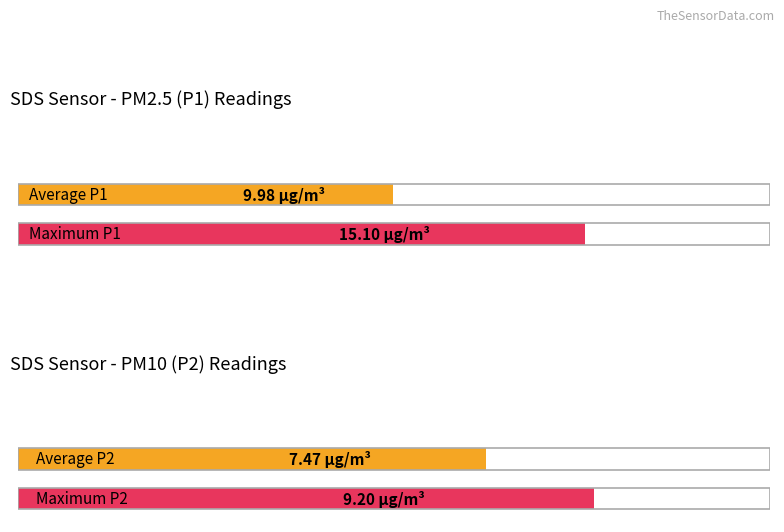

Does the chart contain stacked bars?

No